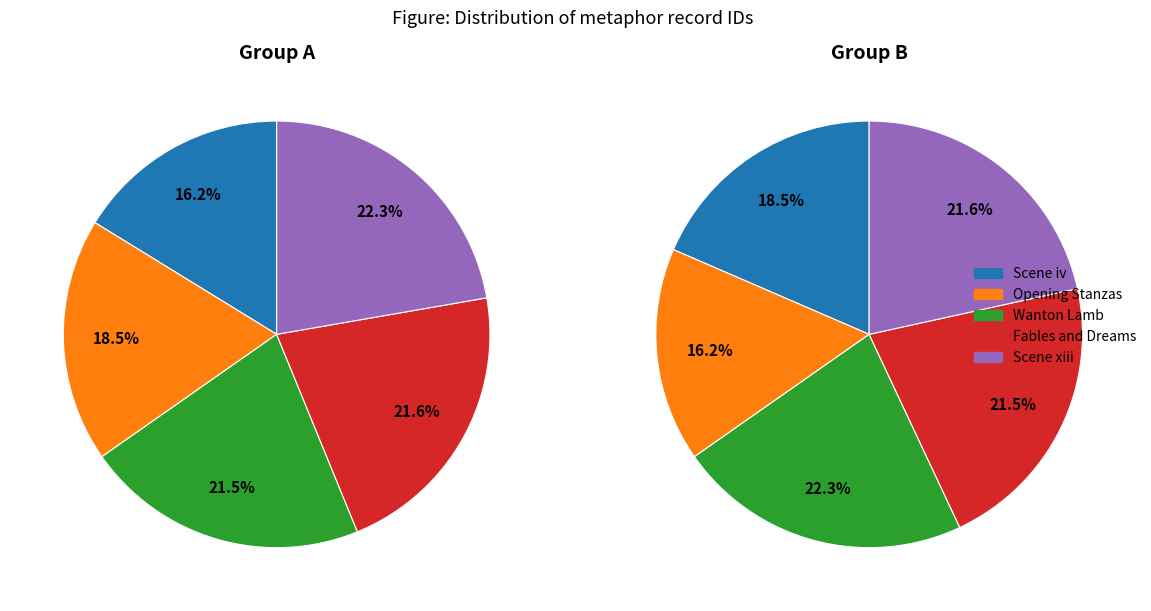

What is the ratio of the value at Wanton Lamb to the value at Scene xiii?

1.0